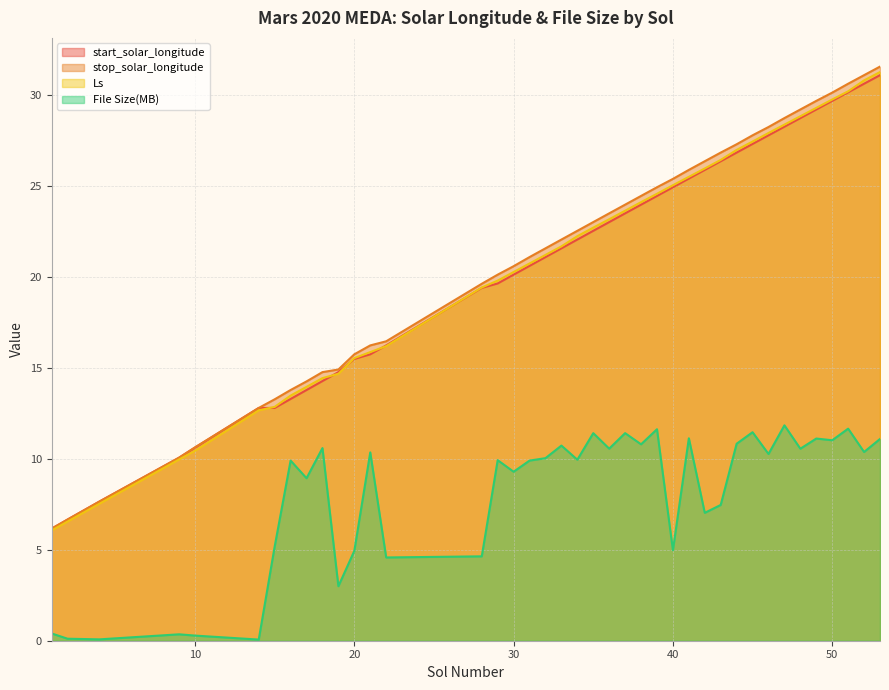

What is the value of the stop_solar_longitude point at the 4th from the left?

10.1